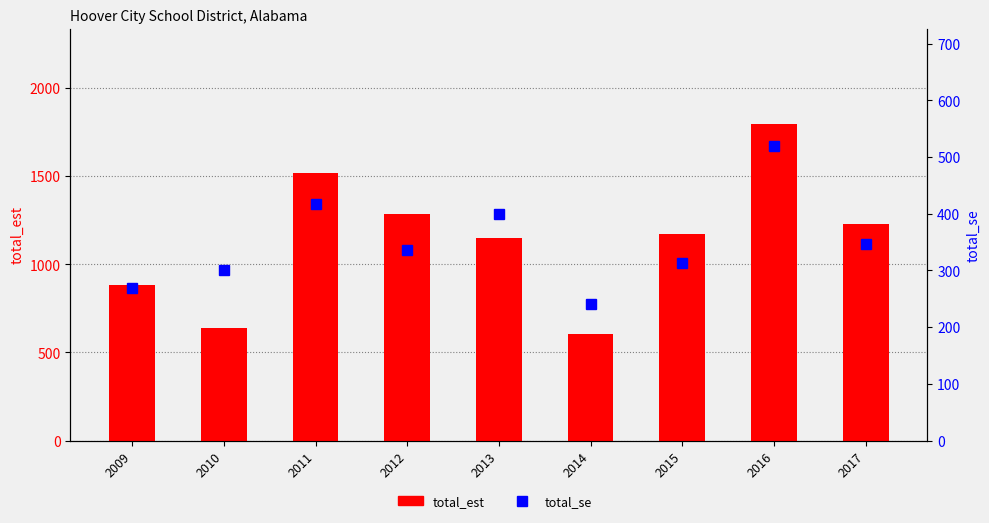

What is the spread (max minus min) of values at 2017?

881.9